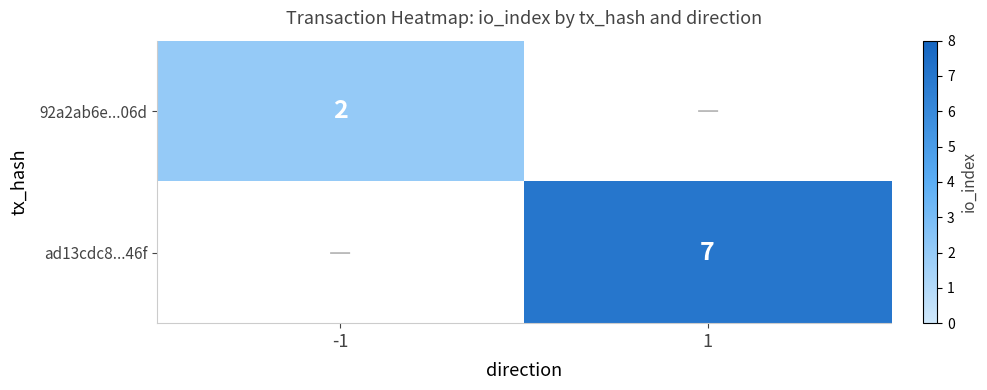

Is it true that 92a2ab6e...06d equals 2 at -1?

True